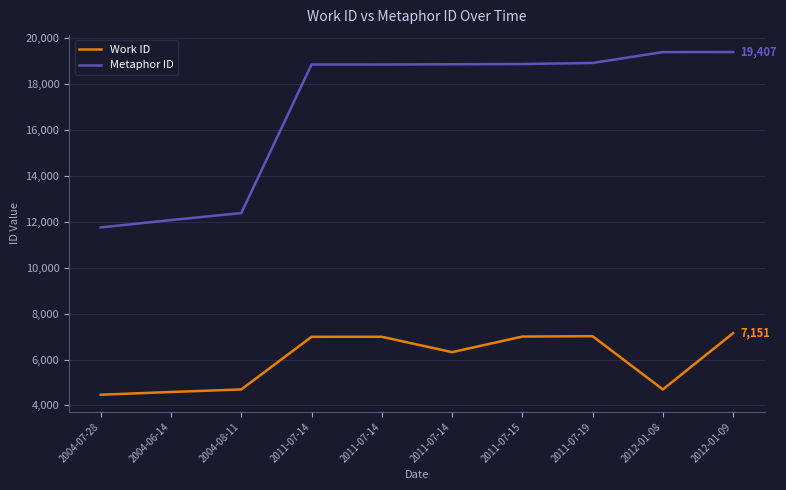

True or false: Work ID and Metaphor ID cross at least once.

False